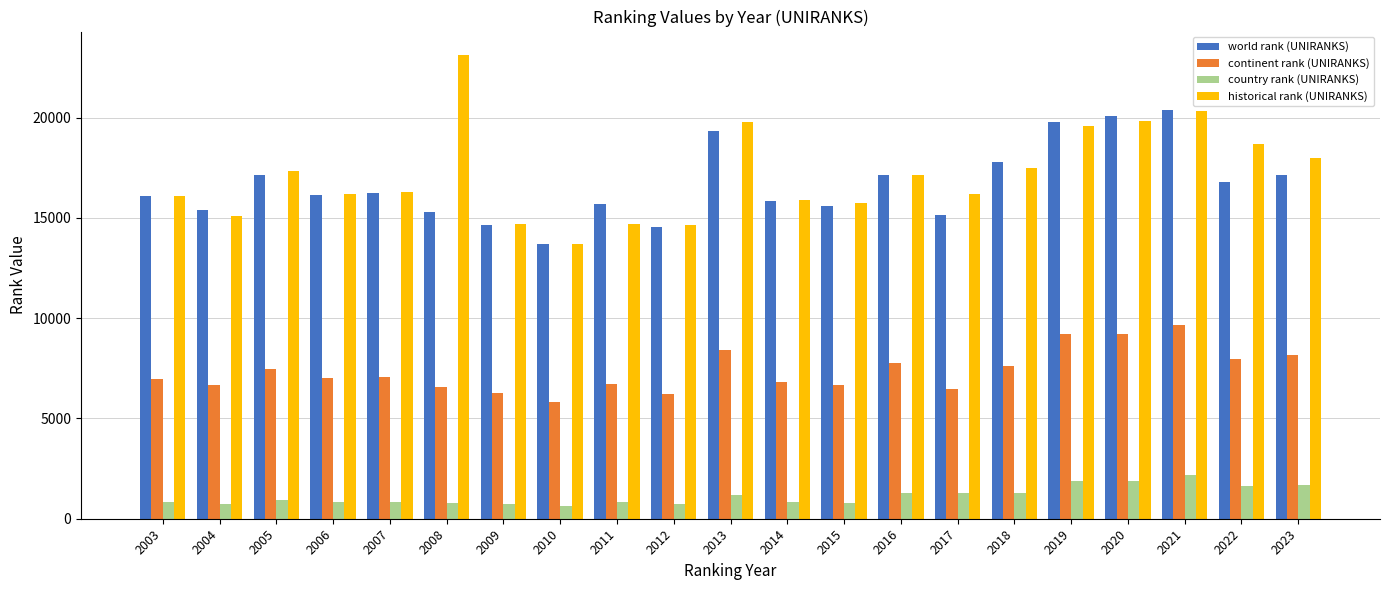

At 2022, list the series in order from largest to smallest.

historical rank (UNIRANKS), world rank (UNIRANKS), continent rank (UNIRANKS), country rank (UNIRANKS)